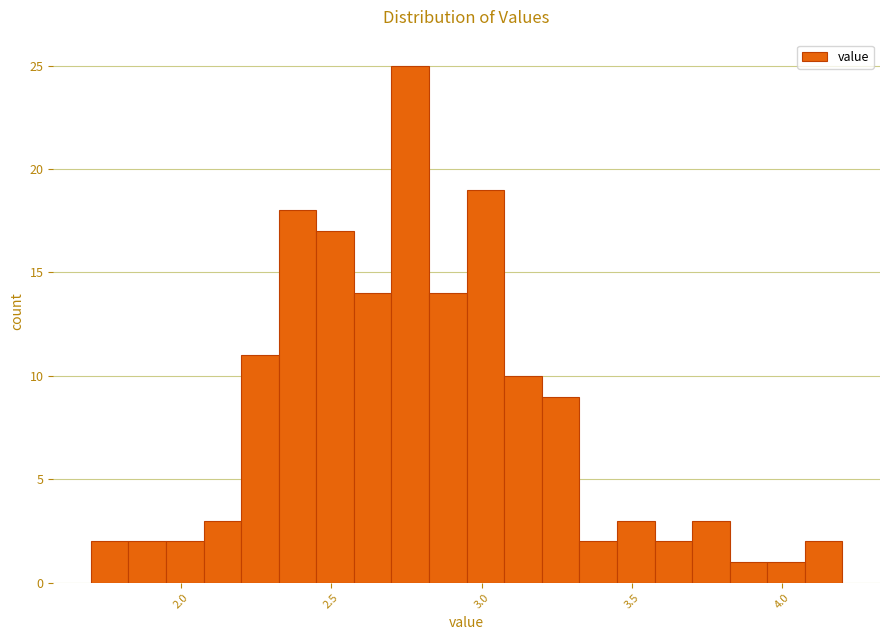

Read against the x-axis, roughly where is the centre of the tallest bar?

2.75